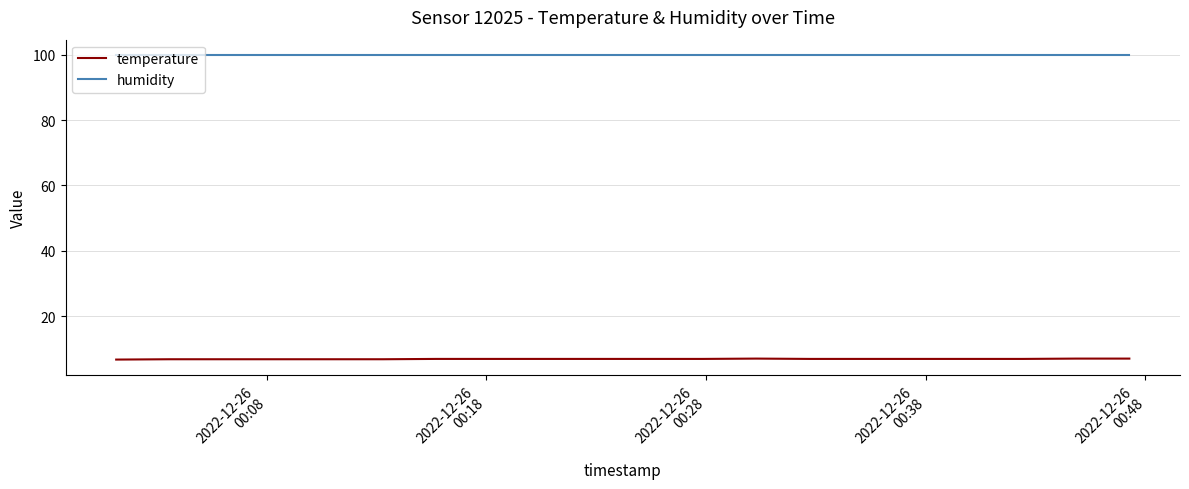

Rank the series by their average value, from highest to lowest.

humidity, temperature